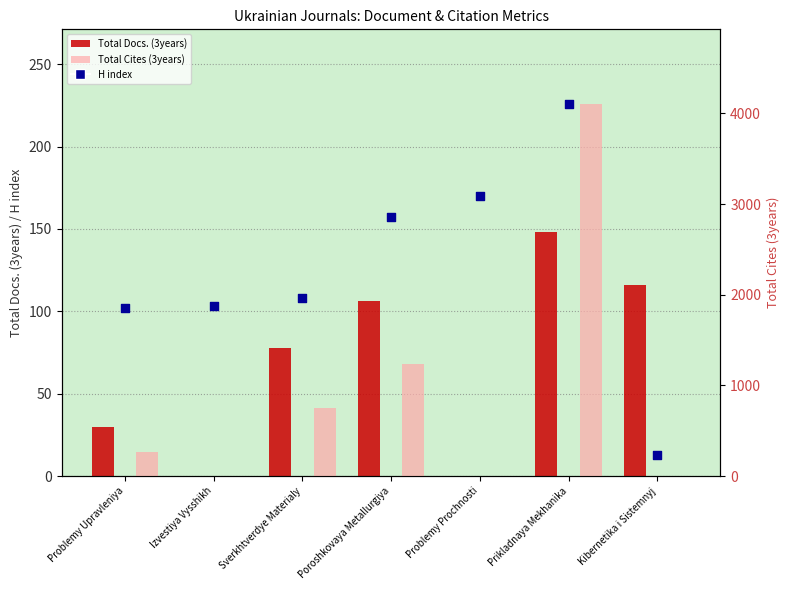

What are all the series names shown in the legend?

Total Docs. (3years), H index, Total Cites (3years)